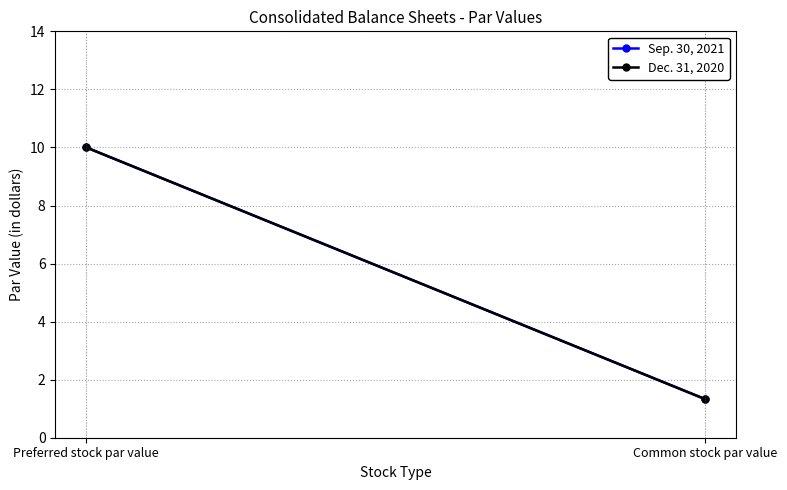

How many lines are shown in the chart?

2